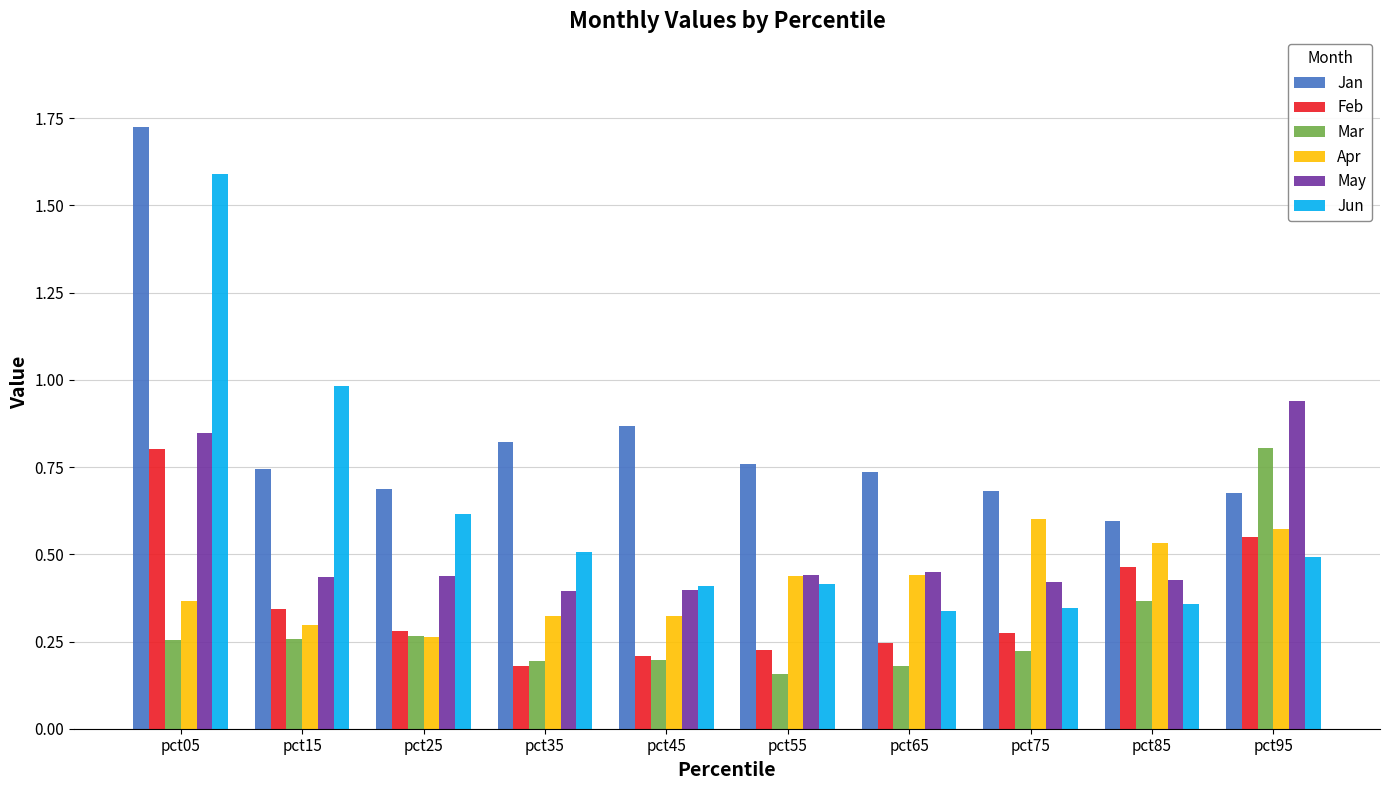

What is the sum of all Apr values?

4.2